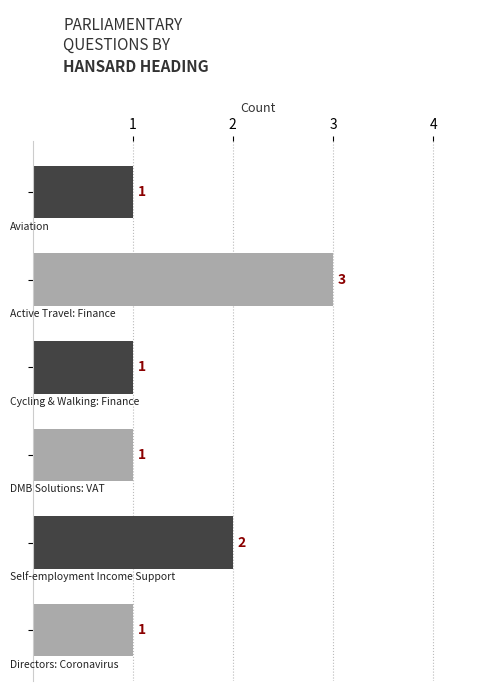

What is the sum of all values?

9